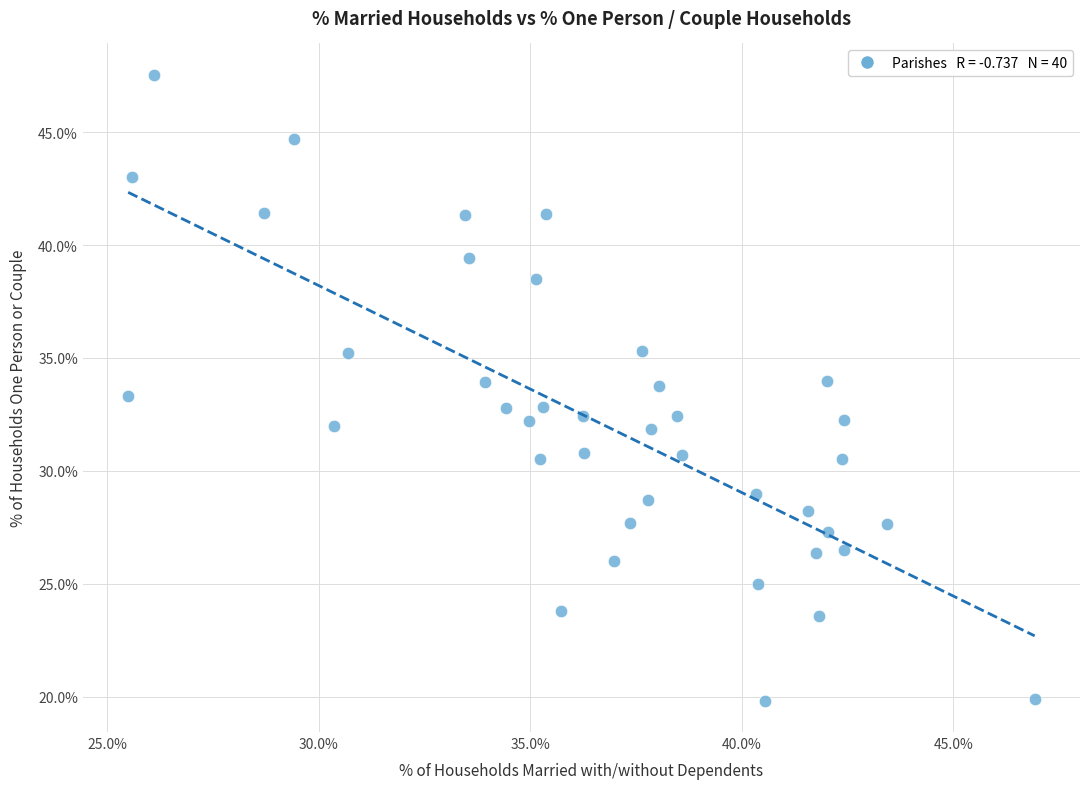

What is the range of Y values (max minus min)?

27.7